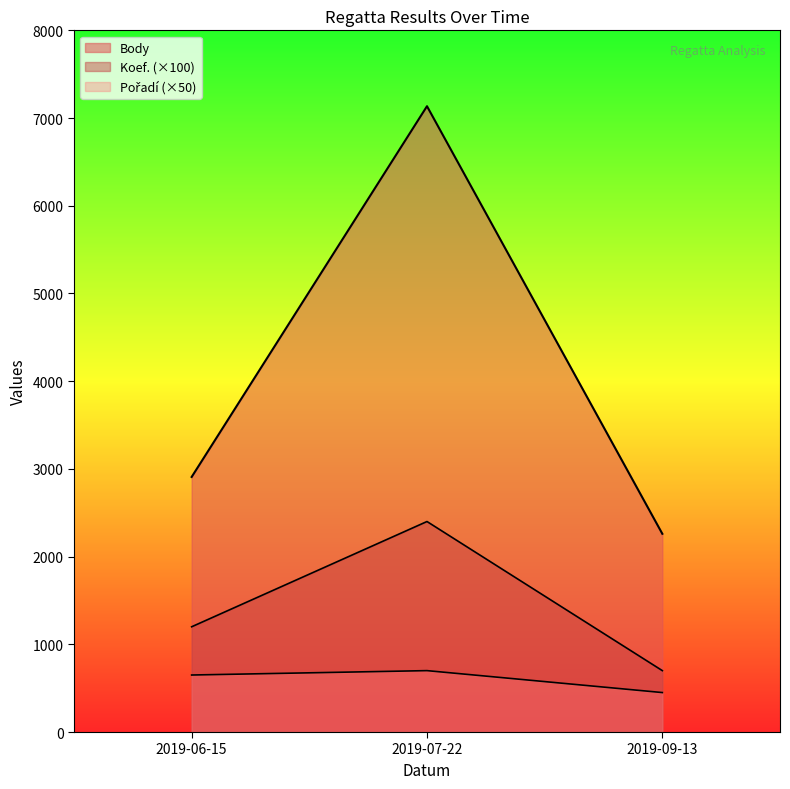

Between 2019-06-15 and 2019-07-22, which series saw the biggest shift?

Body